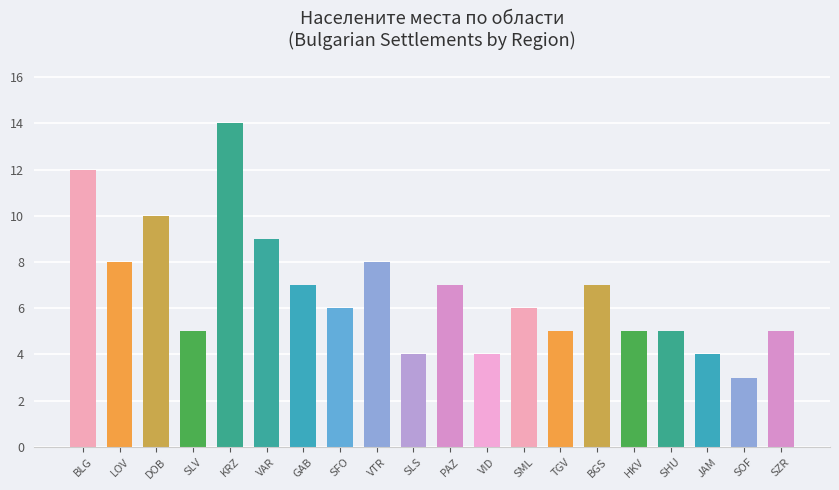

What is the sum of the values at BGS and PAZ?

14